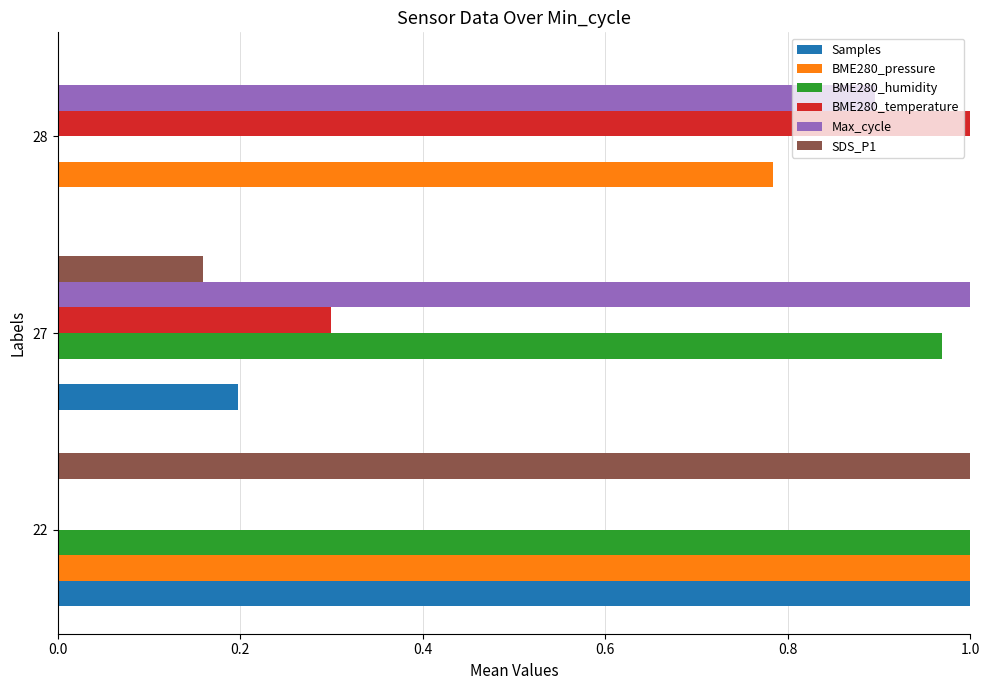

What are all the series names shown in the legend?

Samples, BME280_pressure, BME280_humidity, BME280_temperature, Max_cycle, SDS_P1